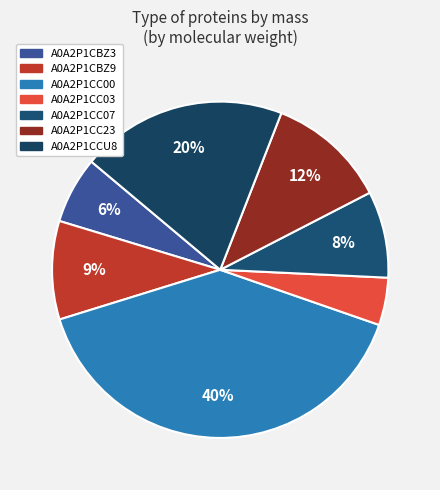

Combined, what portion of the pie is A0A2P1CC03 and A0A2P1CBZ9?

14.0%